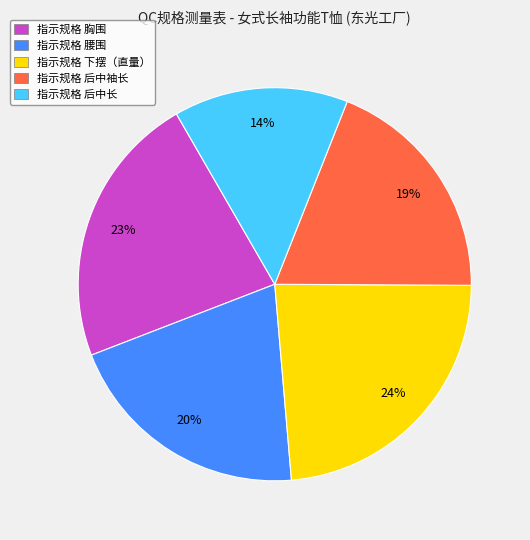

To the nearest percent, what is the average slice percentage?

20%